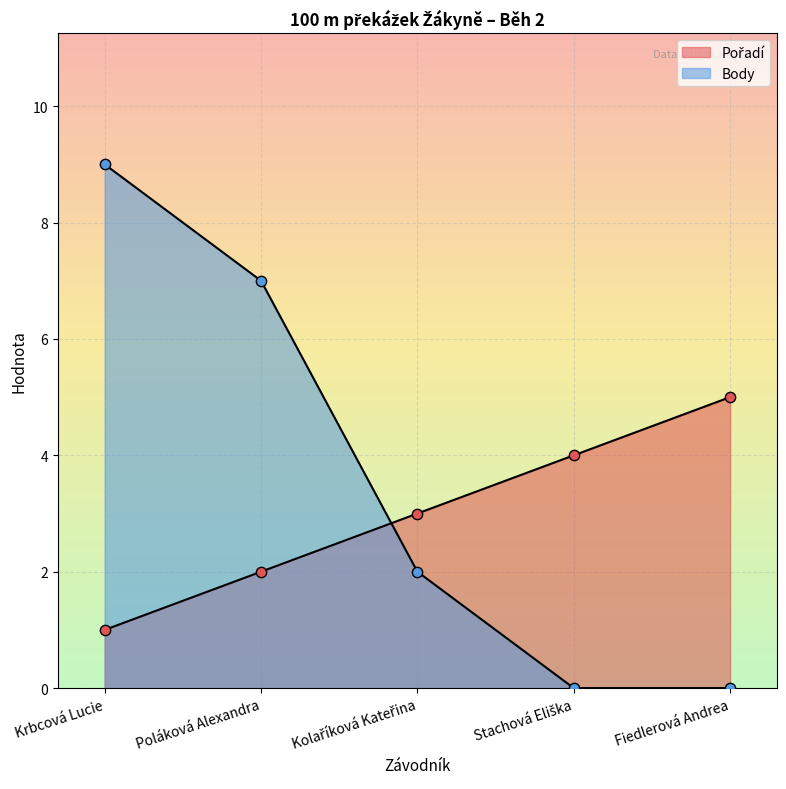

At how many categories does at least one series exceed 4?

3